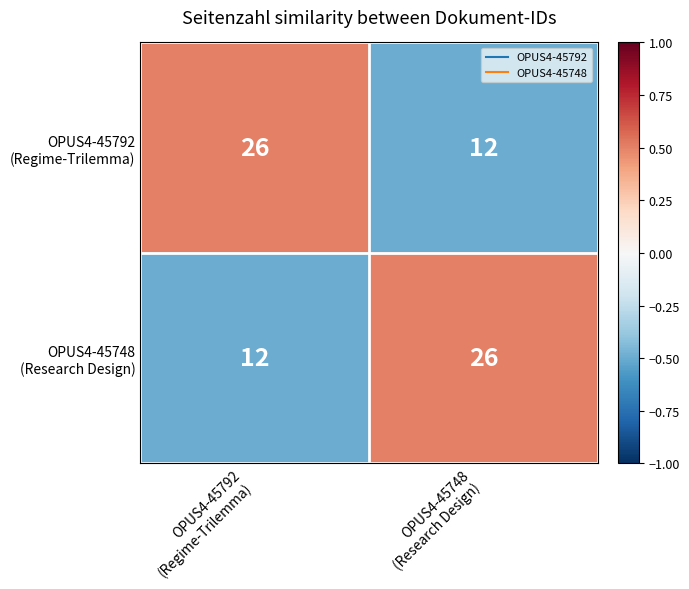

What is the smallest value displayed?

12